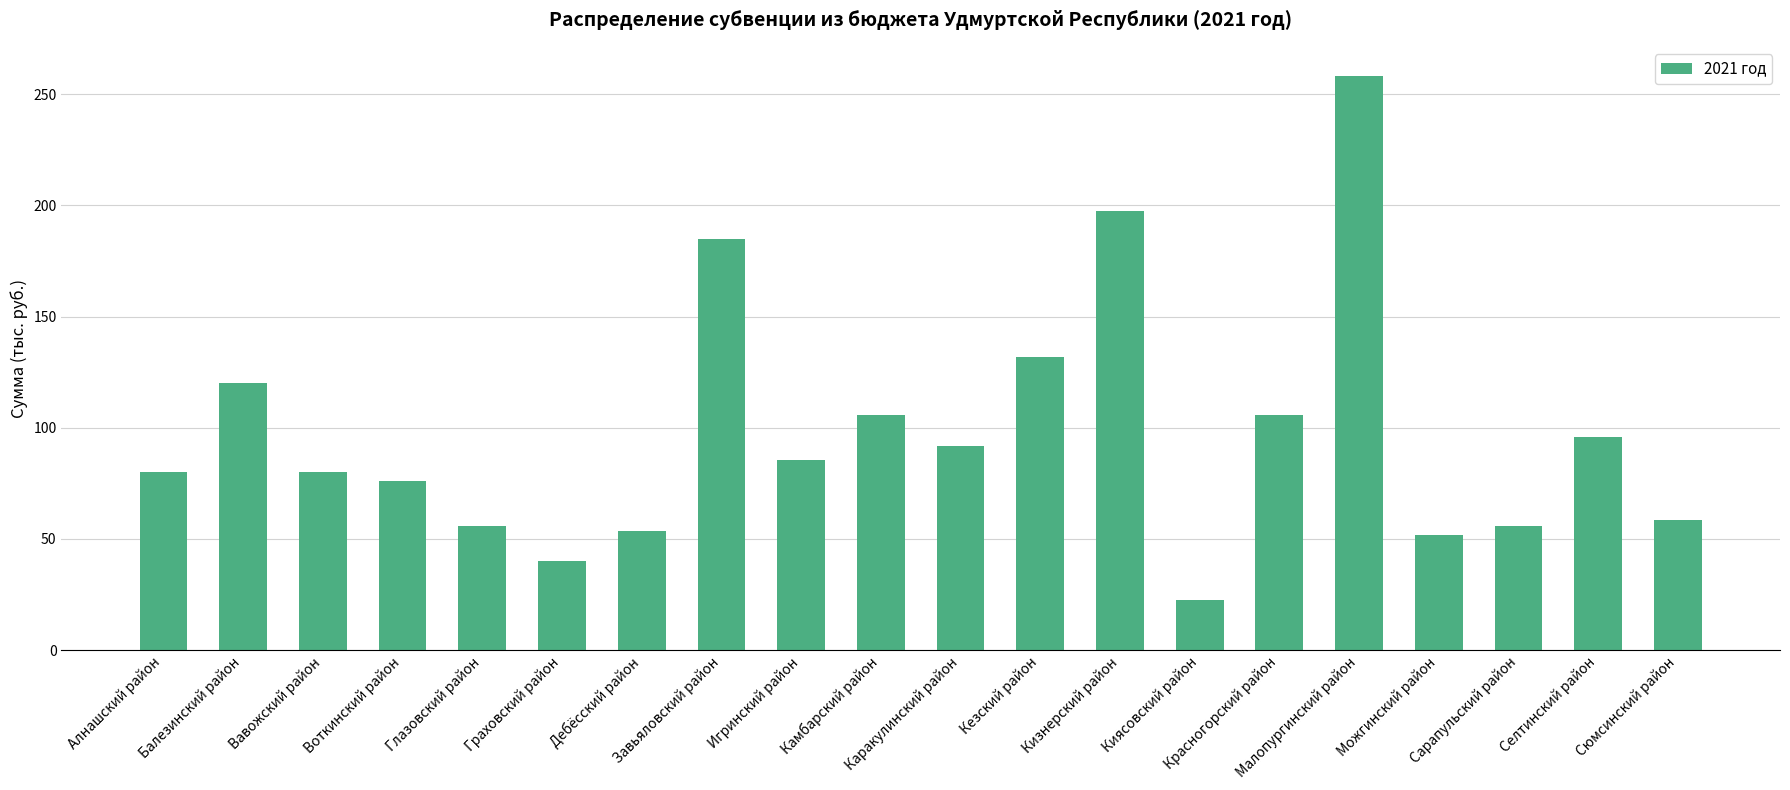

True or false: the data shows 138.2 at Каракулинский район.

False